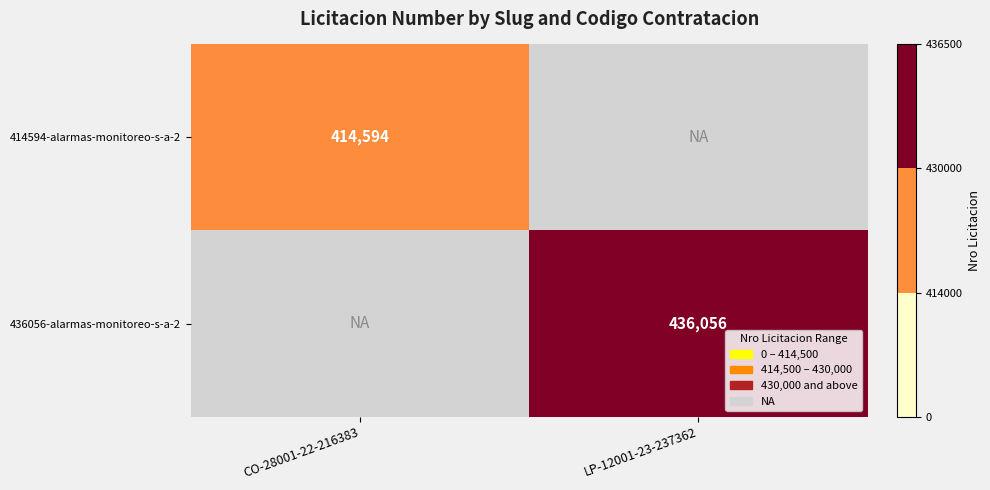

Which category has the highest value across all series?

LP-12001-23-237362